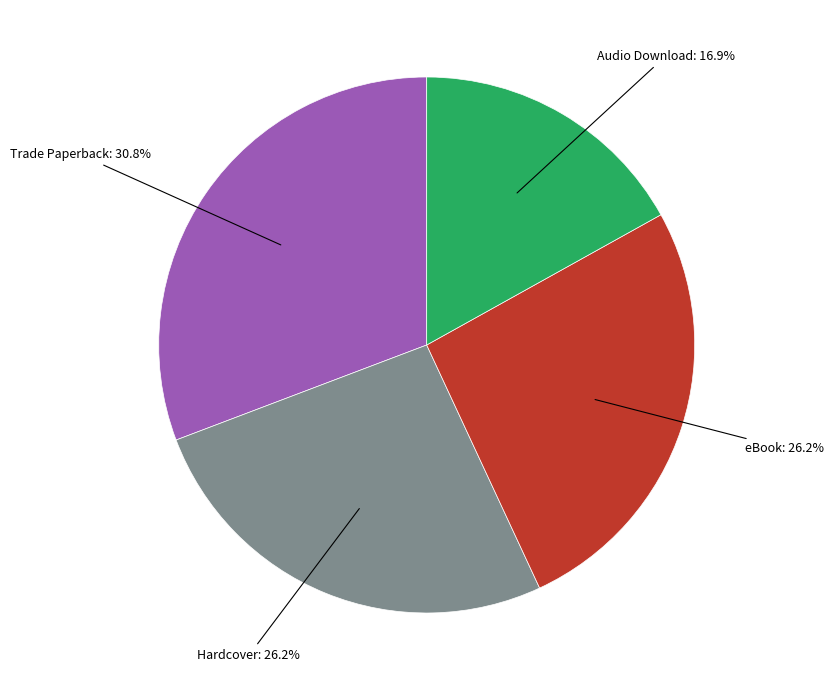

Is there a majority slice in this chart?

No